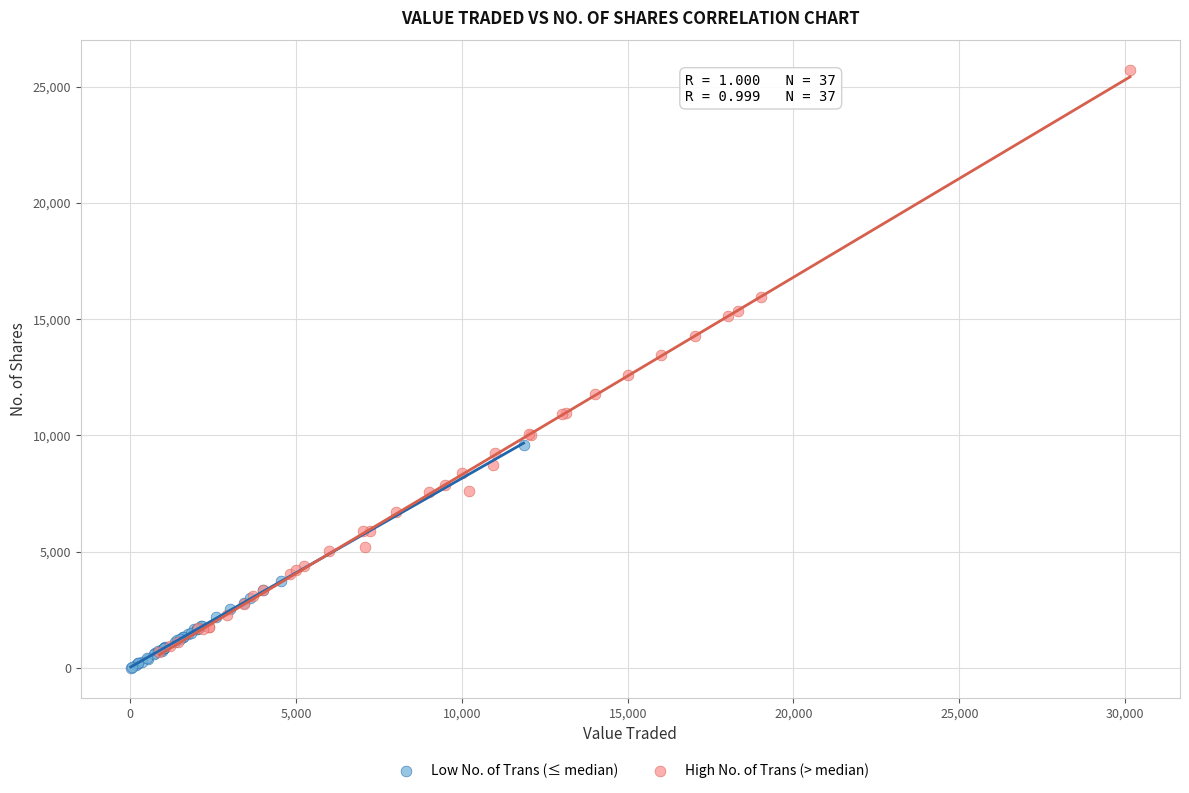

Which series reaches the maximum Y coordinate?

High No. of Trans (> median)